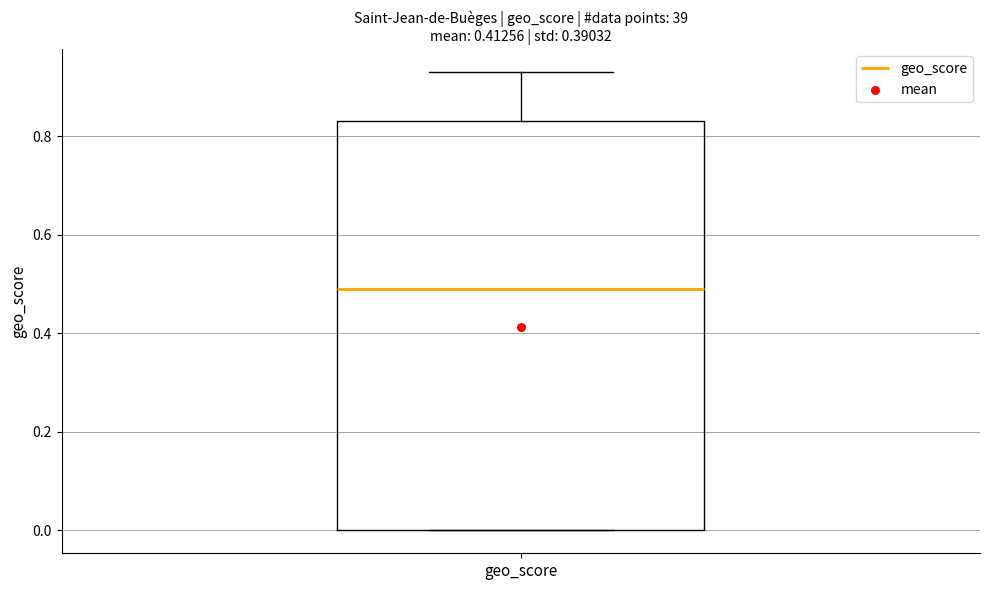

Where is the upper edge of the box for geo_score on the y-axis? The values are not printed on the chart, so give them approximately, as read against the axis.

0.84